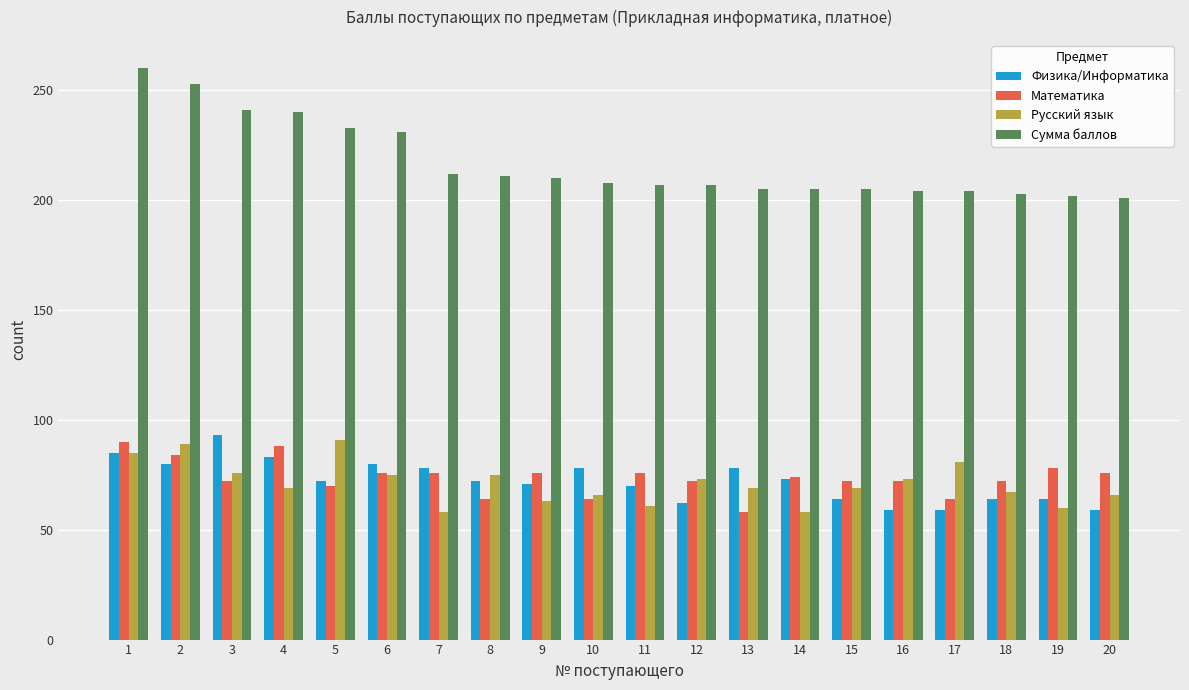

What is the average value of the Математика series?

74